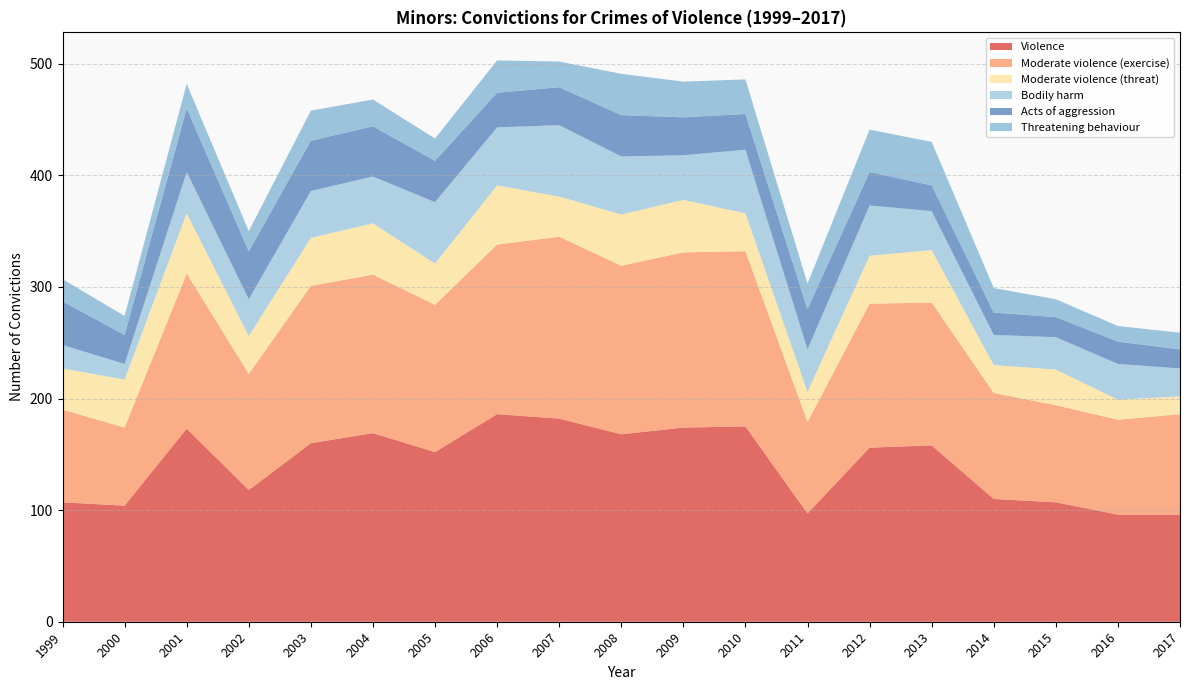

Reading left to right, list all the values displayed in this chart.

Violence: 1999=107	2000=104	2001=173	2002=118	2003=160	2004=169	2005=152	2006=186	2007=182	2008=168	2009=174	2010=175	2011=97	2012=156	2013=158	2014=110	2015=107	2016=96	2017=96
Moderate violence (exercise): 1999=83	2000=70	2001=139	2002=104	2003=141	2004=142	2005=132	2006=152	2007=163	2008=151	2009=157	2010=157	2011=82	2012=129	2013=128	2014=95	2015=87	2016=85	2017=90
Moderate violence (threat): 1999=37	2000=43	2001=54	2002=34	2003=43	2004=46	2005=37	2006=53	2007=36	2008=46	2009=47	2010=34	2011=27	2012=43	2013=47	2014=25	2015=32	2016=18	2017=16
Bodily harm: 1999=21	2000=14	2001=37	2002=33	2003=42	2004=42	2005=55	2006=52	2007=64	2008=52	2009=40	2010=57	2011=38	2012=45	2013=35	2014=27	2015=29	2016=32	2017=25
Acts of aggression: 1999=39	2000=26	2001=57	2002=43	2003=45	2004=45	2005=37	2006=31	2007=34	2008=37	2009=34	2010=32	2011=36	2012=30	2013=23	2014=20	2015=18	2016=20	2017=17
Threatening behaviour: 1999=20	2000=17	2001=22	2002=18	2003=27	2004=24	2005=20	2006=29	2007=23	2008=37	2009=32	2010=31	2011=23	2012=38	2013=39	2014=22	2015=16	2016=14	2017=15